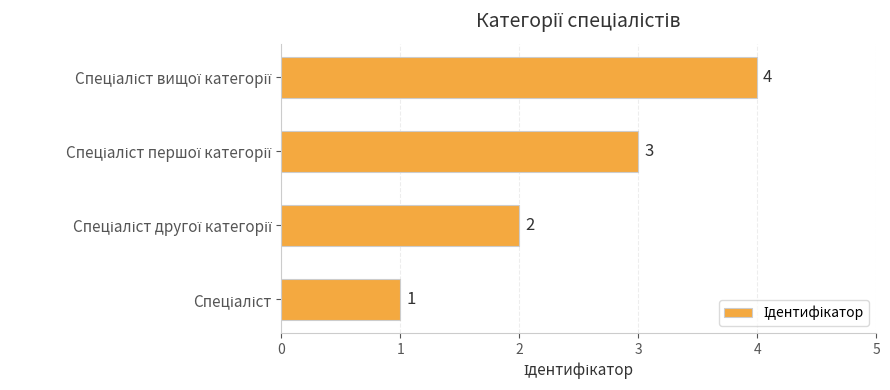

What is the maximum value shown in the chart?

4